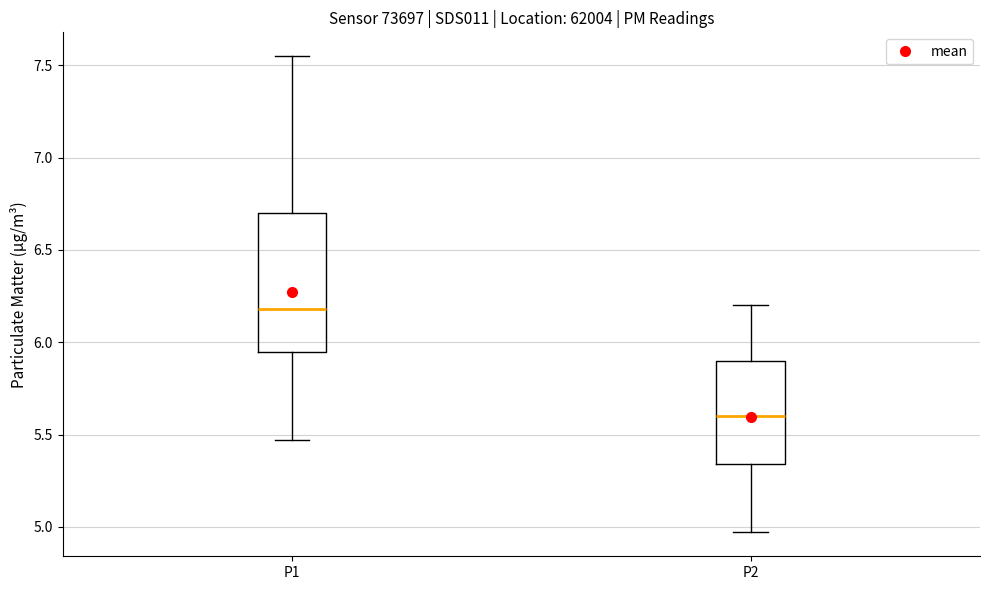

Which box's median line is the lowest?

P2